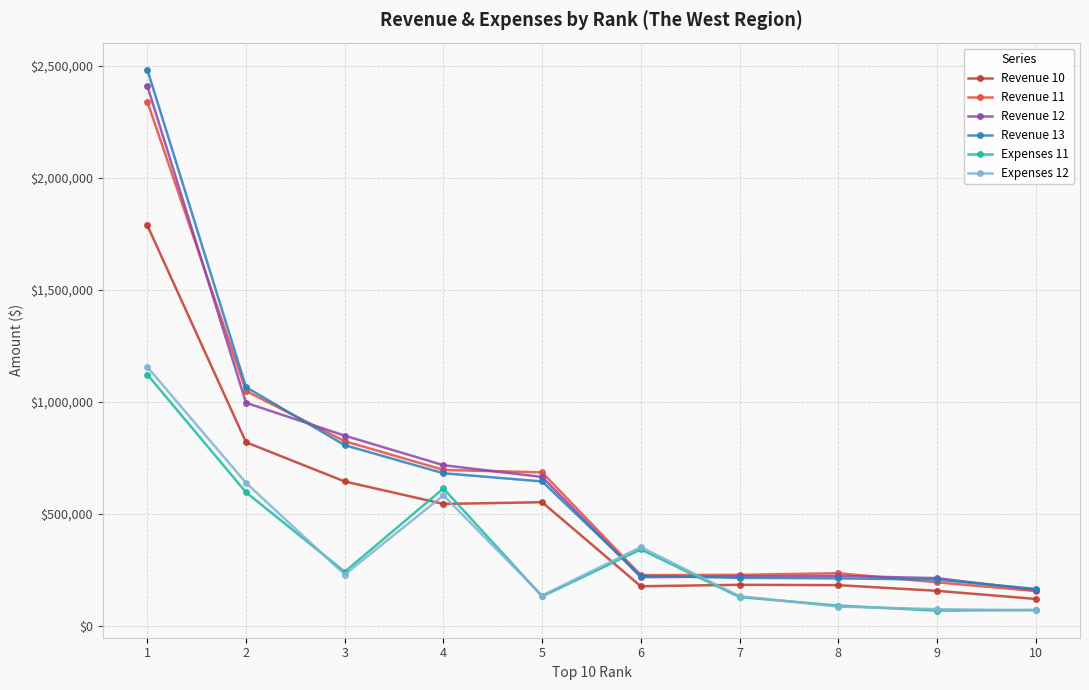

What are all the series names shown in the legend?

Revenue 10, Revenue 11, Revenue 12, Revenue 13, Expenses 11, Expenses 12